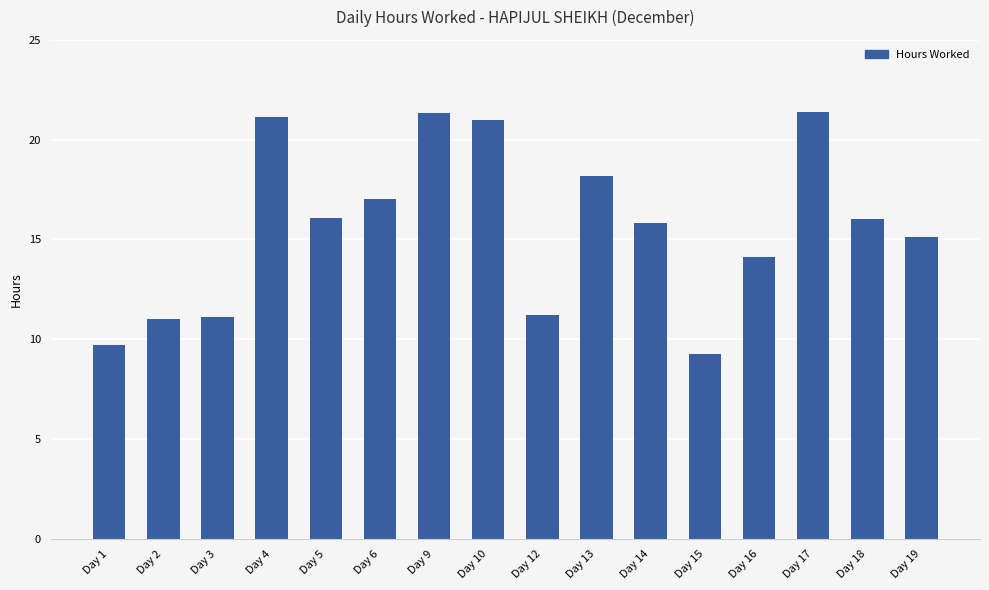

What is the ratio of the value at Day 18 to the value at Day 3?

1.4